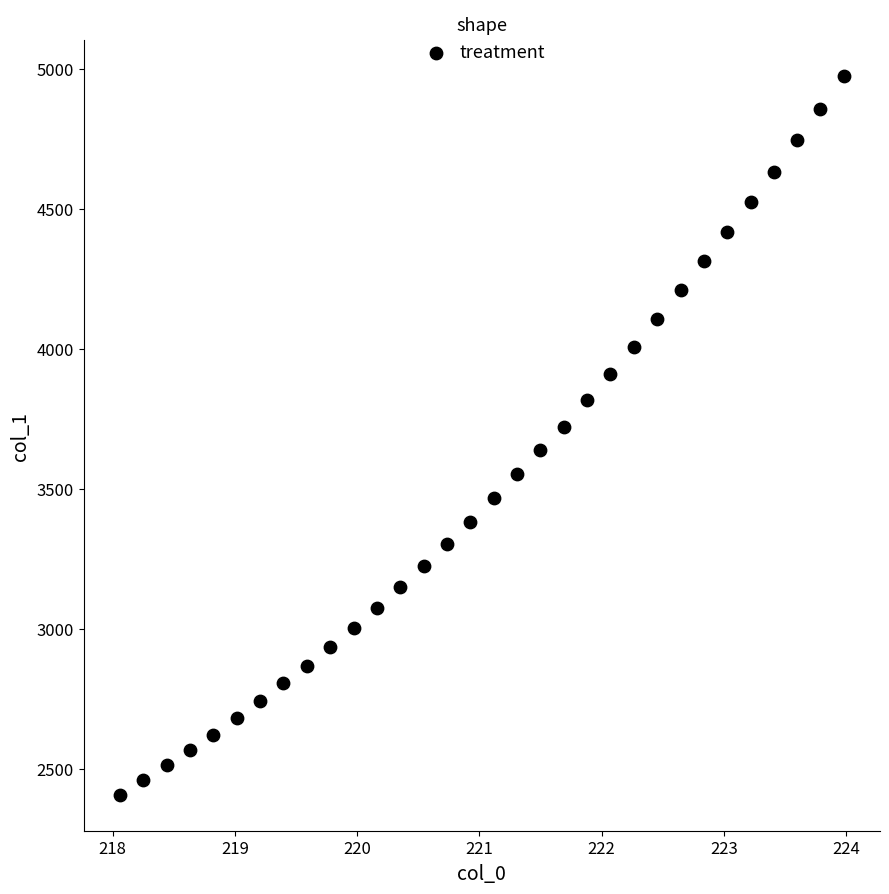

What is the range of Y values (max minus min)?

2567.9